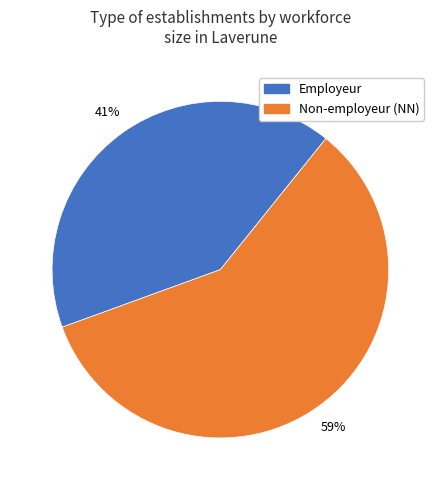

Is there any slice that represents more than half of the pie?

Yes